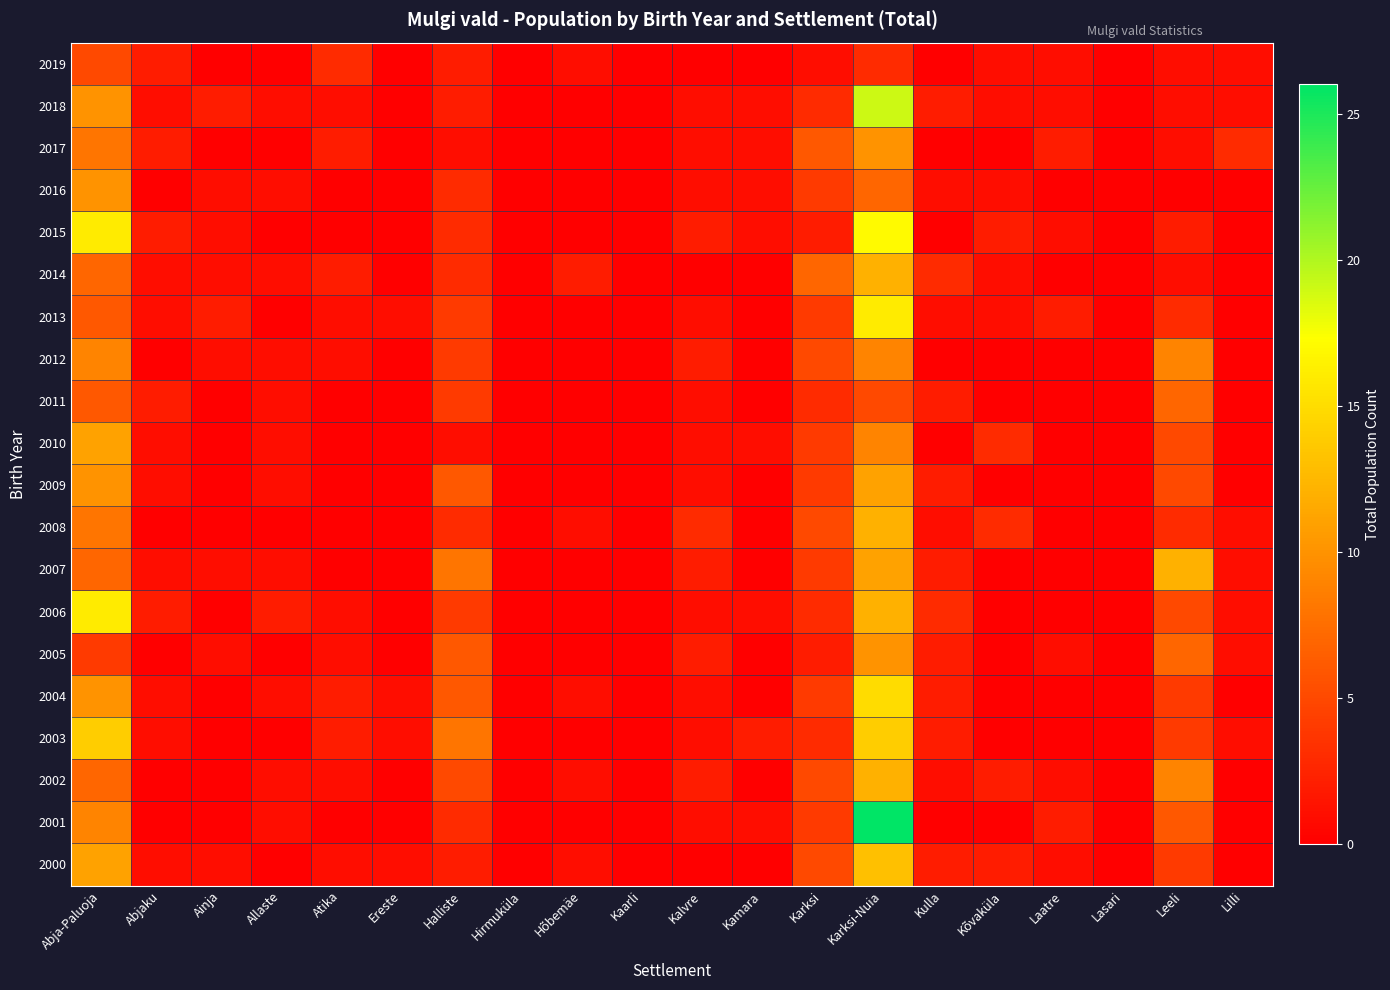

Between Atika and Kõvaküla, which series saw the biggest shift?

2010